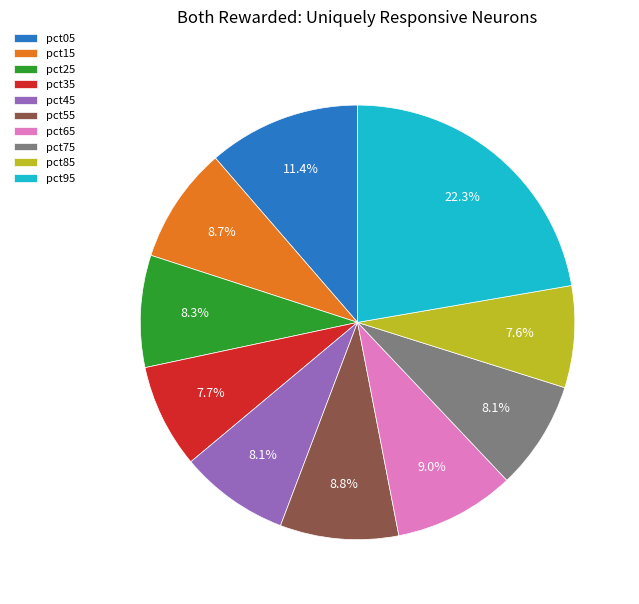

Is pct25 the majority of the pie?

No